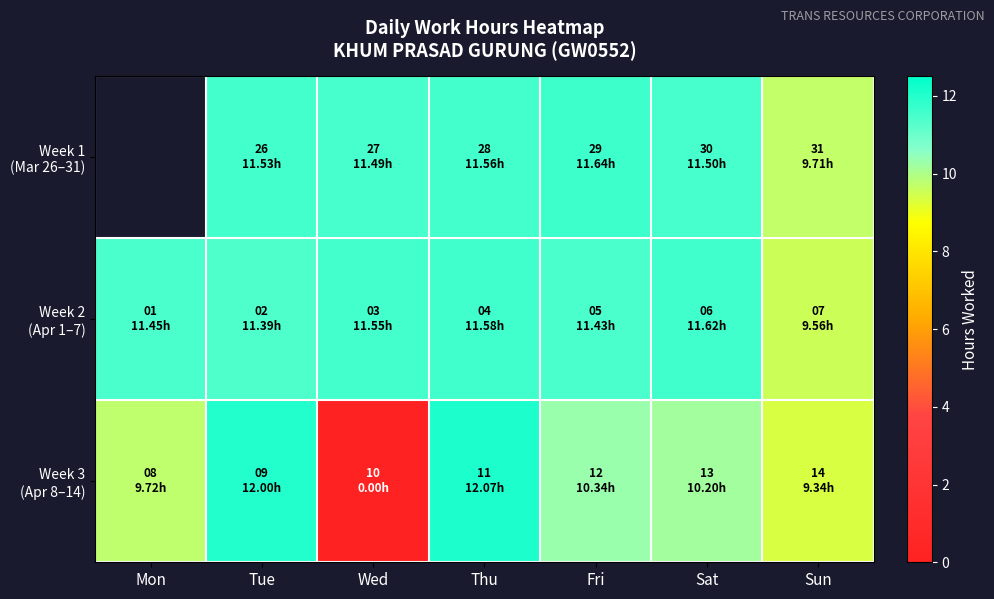

Which series has the largest range (max minus min)?

Week 3 (Apr 8–14)